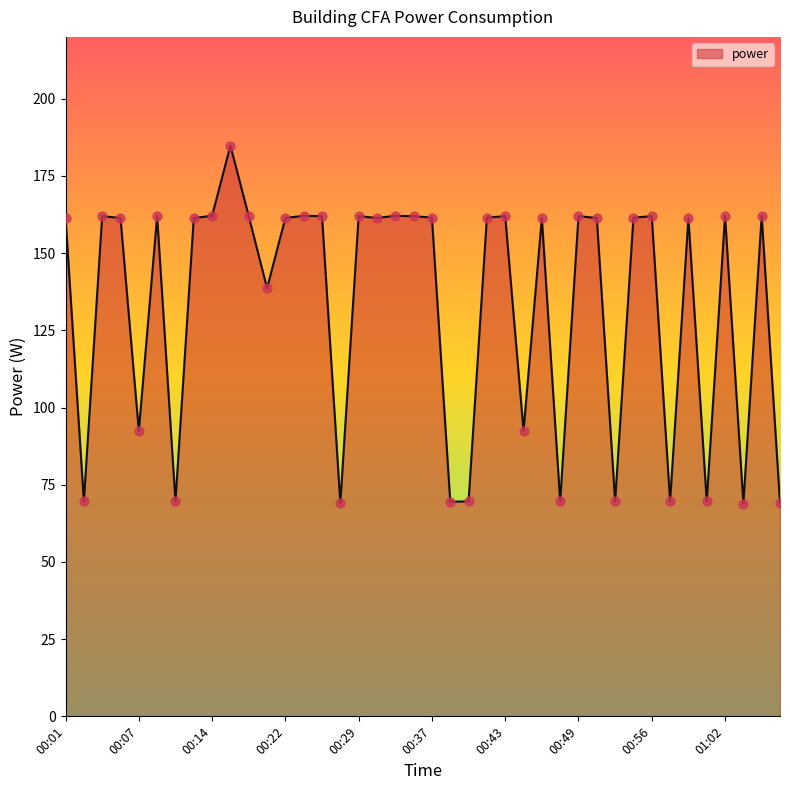

What is the difference between the maximum and minimum values?

115.9